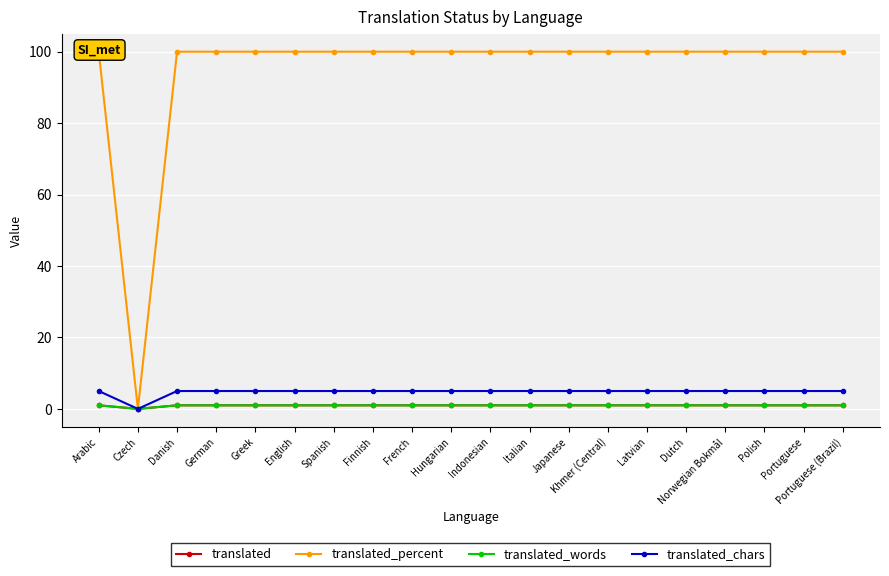

The value of translated_percent at Danish is 100. True or false?

True